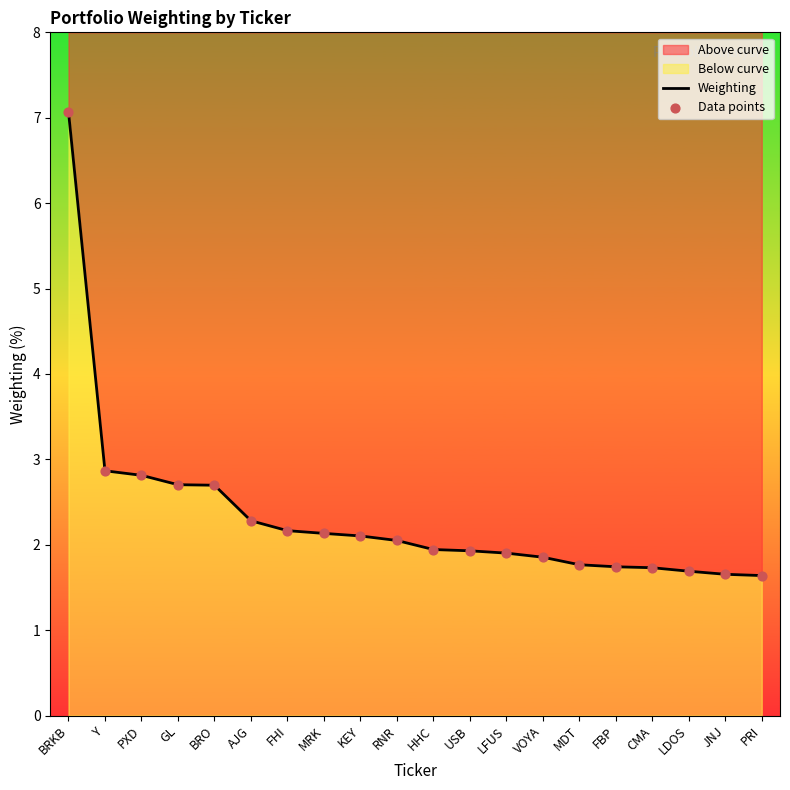

What are all the series names shown in the legend?

Weighting, Data points